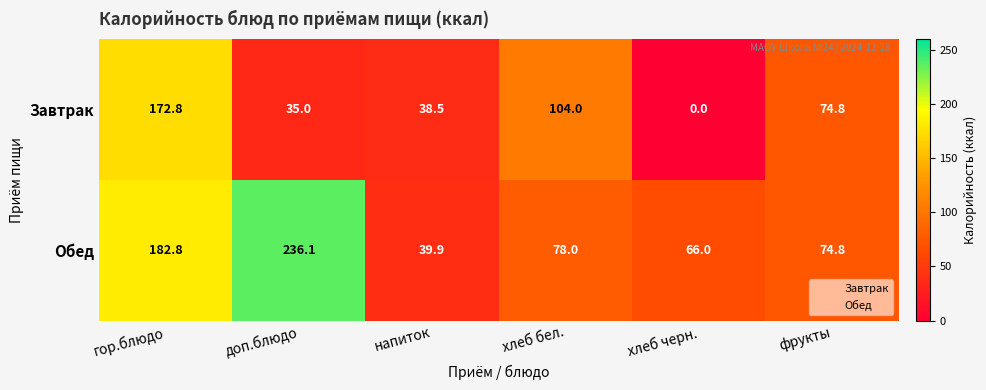

At how many categories does at least one series exceed 54?

5